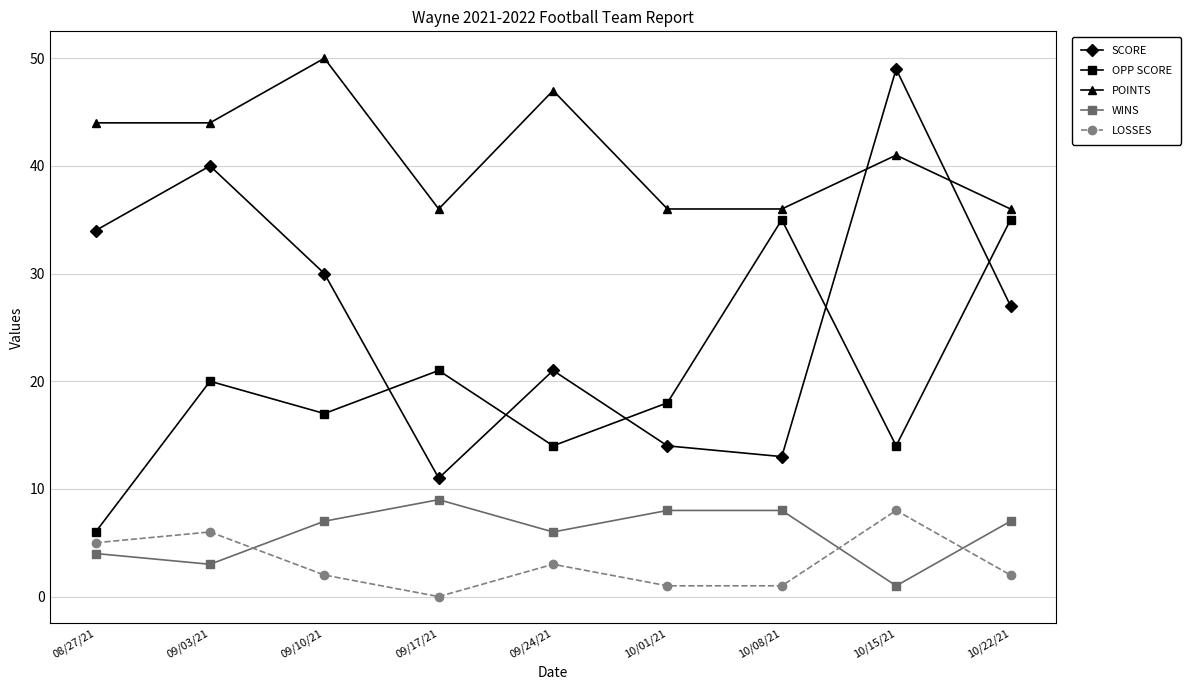

What is the total value across all series at 10/01/21?

77